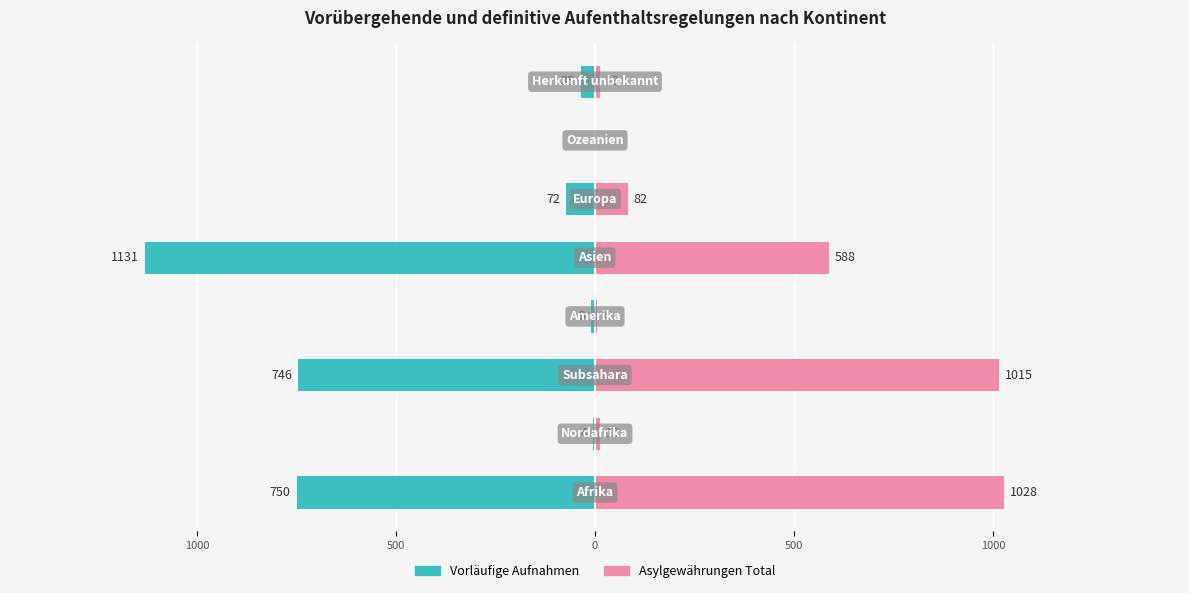

List the series in order of their overall mean, lowest first.

Vorläufige Aufnahmen, Asylgewährungen Total